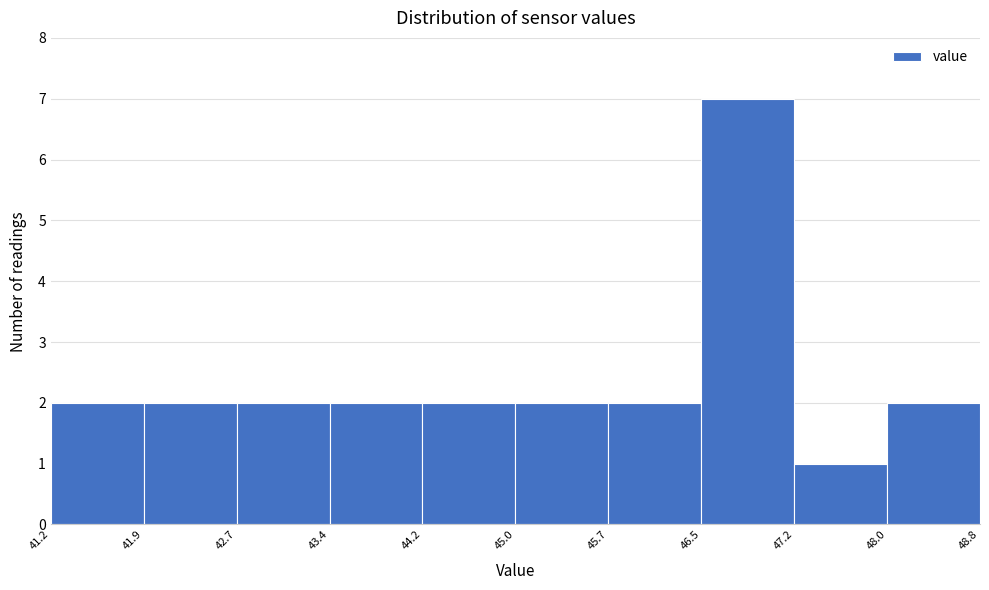

Reading left to right, transcribe this chart: for each bar, give the range it covers on the x-axis and its height. The values are not printed on the chart, so give them approximately, as read against the axis.

41.2 to 41.9: 2
41.9 to 42.7: 2
42.7 to 43.4: 2
43.4 to 44.2: 2
44.2 to 45.0: 2
45.0 to 45.7: 2
45.7 to 46.5: 2
46.5 to 47.2: 7
47.2 to 48.0: 1
48.0 to 48.8: 2